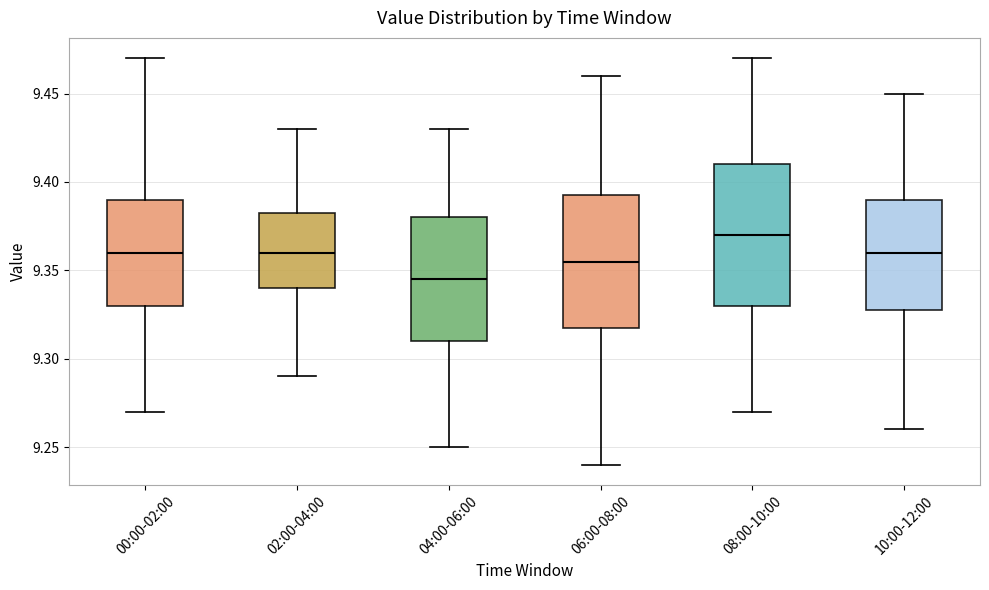

Where is the lower edge of the box for 06:00-08:00 on the y-axis? The values are not printed on the chart, so give them approximately, as read against the axis.

9.320